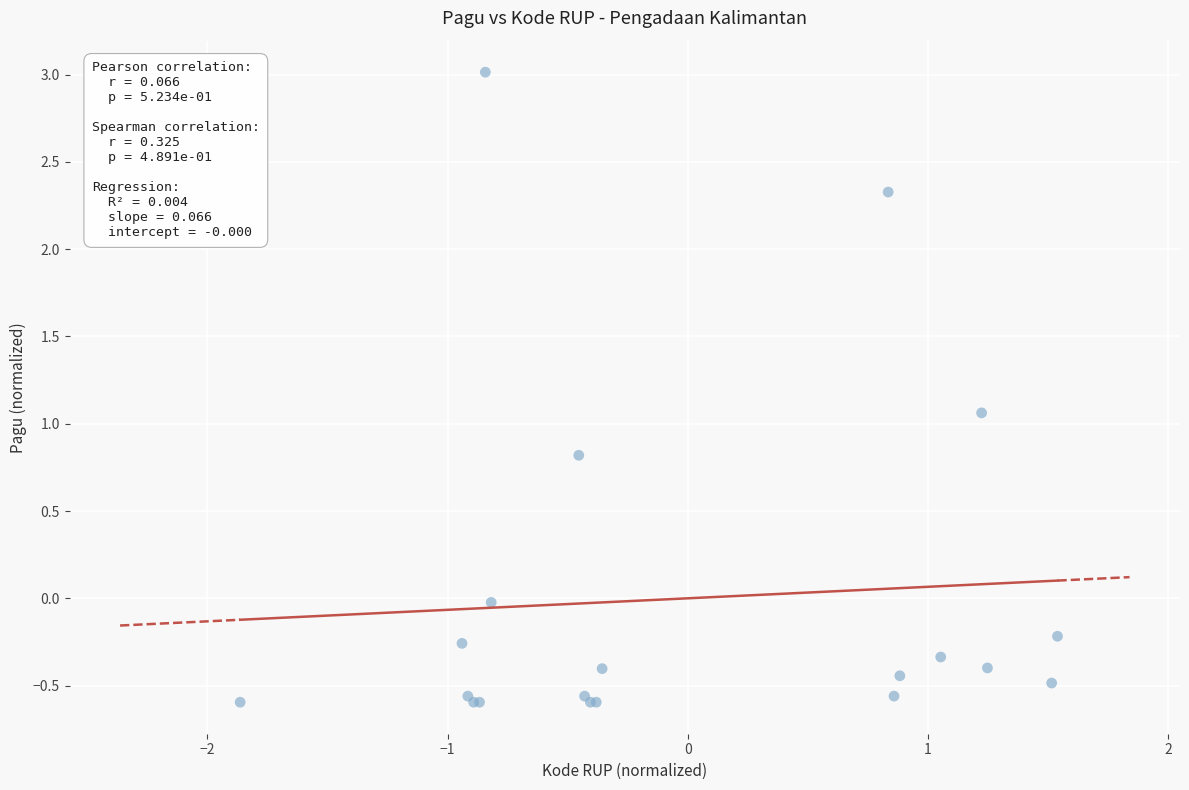

What Y value in the scatter plot is closest to 1?

1.1